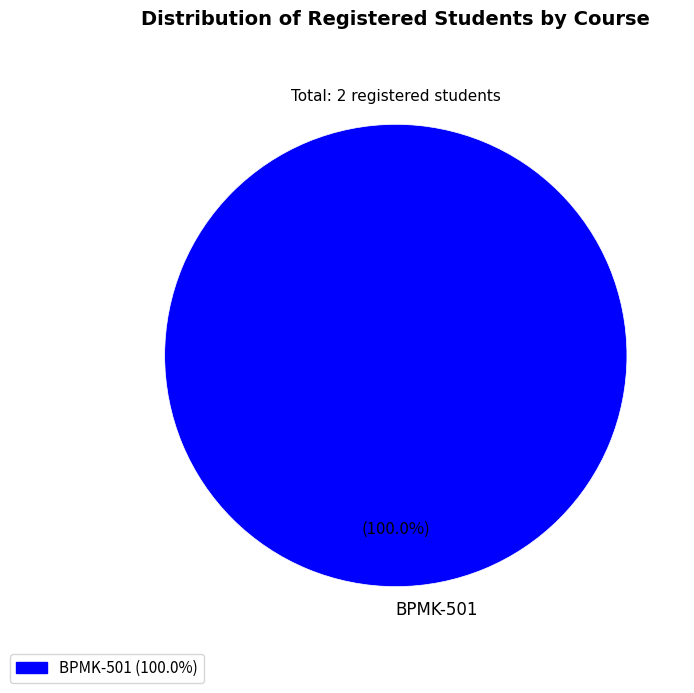

Is there a majority slice in this chart?

Yes